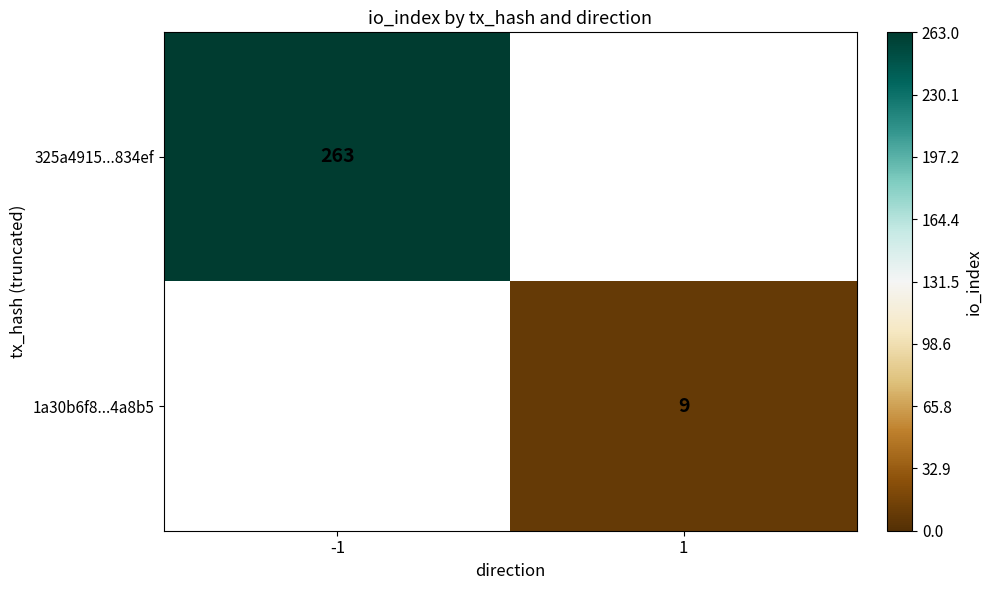

Count the number of data series in this chart.

2